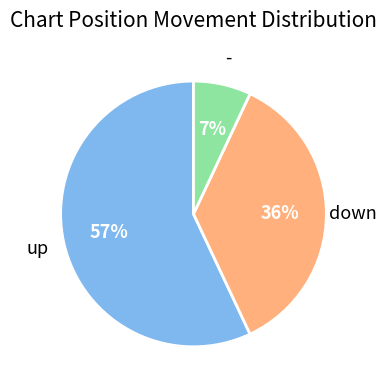

To the nearest percent, what is the average slice percentage?

33%